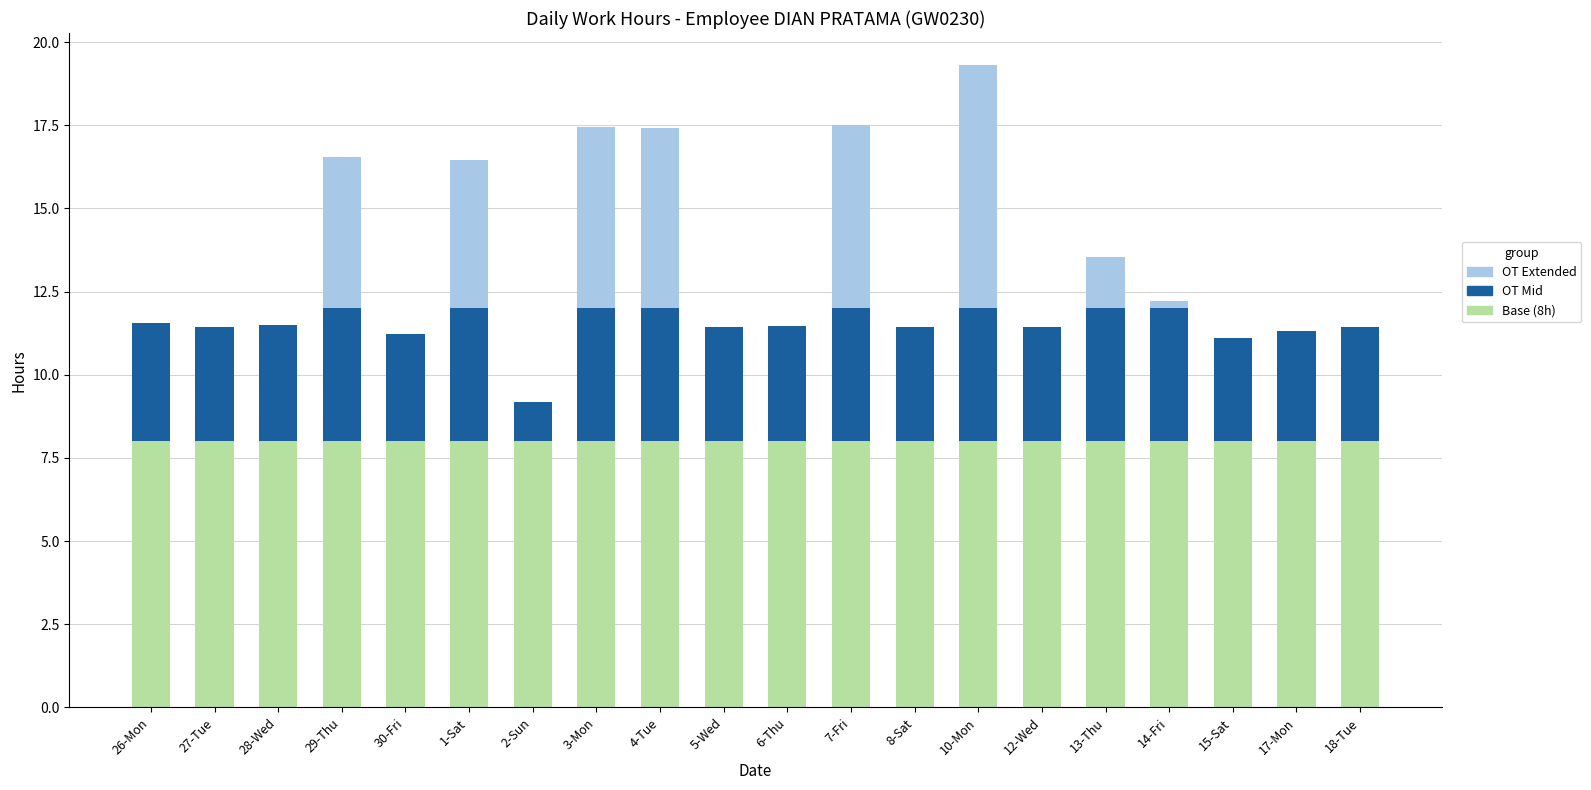

At which category is the sum across all series the highest?

10-Mon